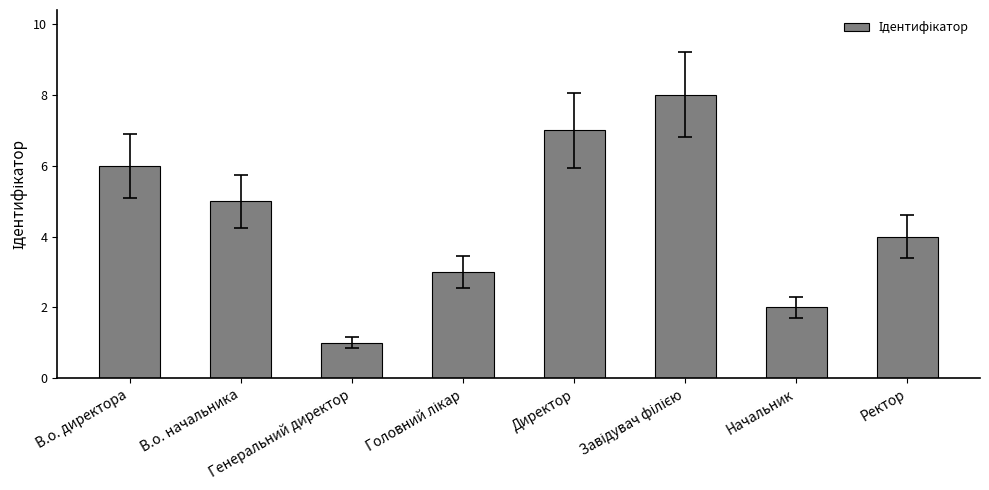

What is the sum of the values at Генеральний директор and Начальник?

3